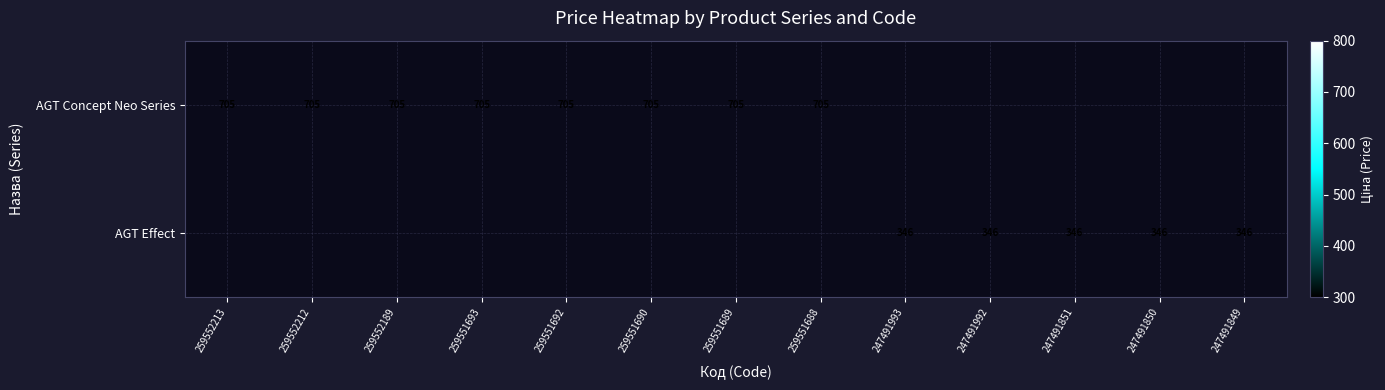

The value of AGT Concept Neo Series at 259551692 is 705.5. True or false?

True